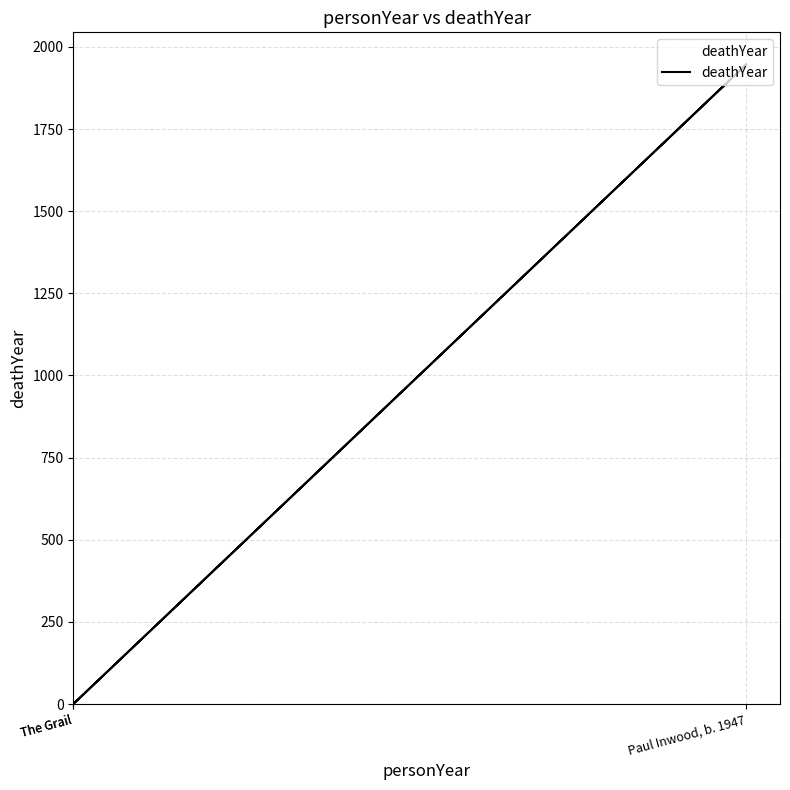

True or false: the data shows 648 at The Grail.

False